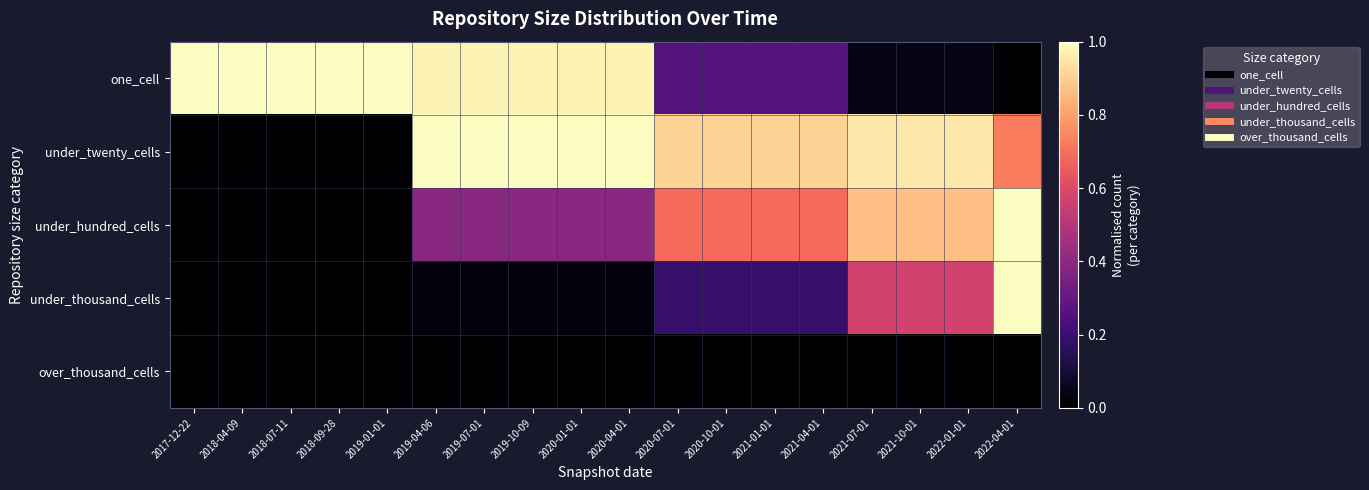

List the series in order of their peak value, lowest first.

over_thousand_cells, one_cell, under_twenty_cells, under_hundred_cells, under_thousand_cells